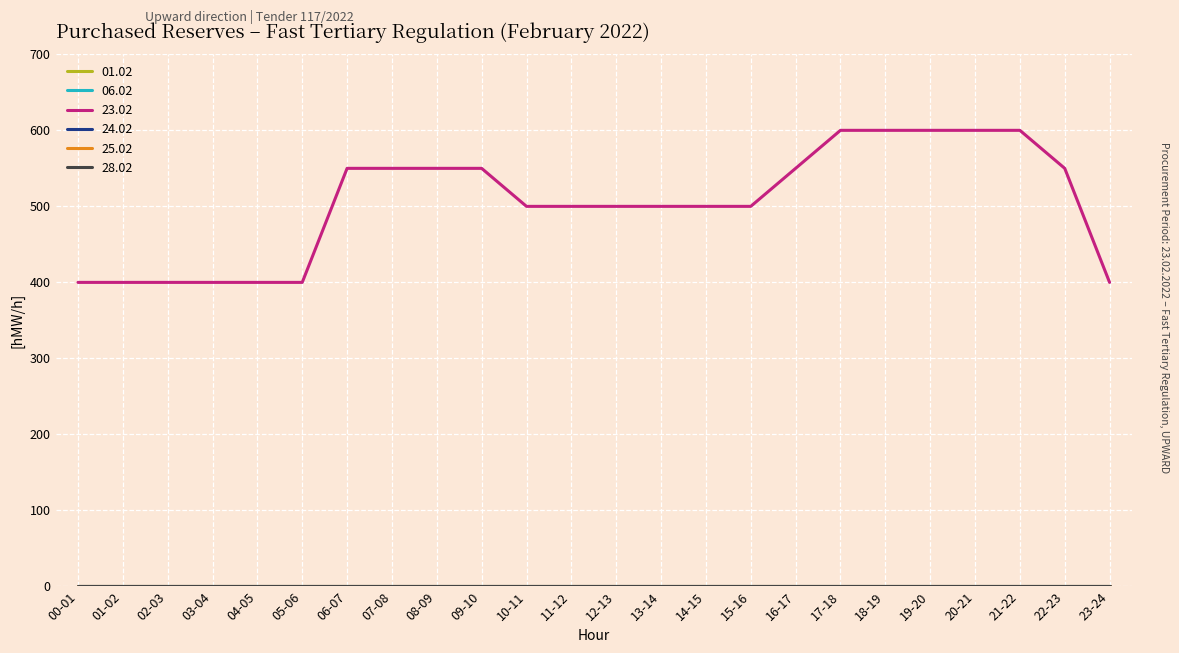

Does the chart display data point markers on the line(s)?

No